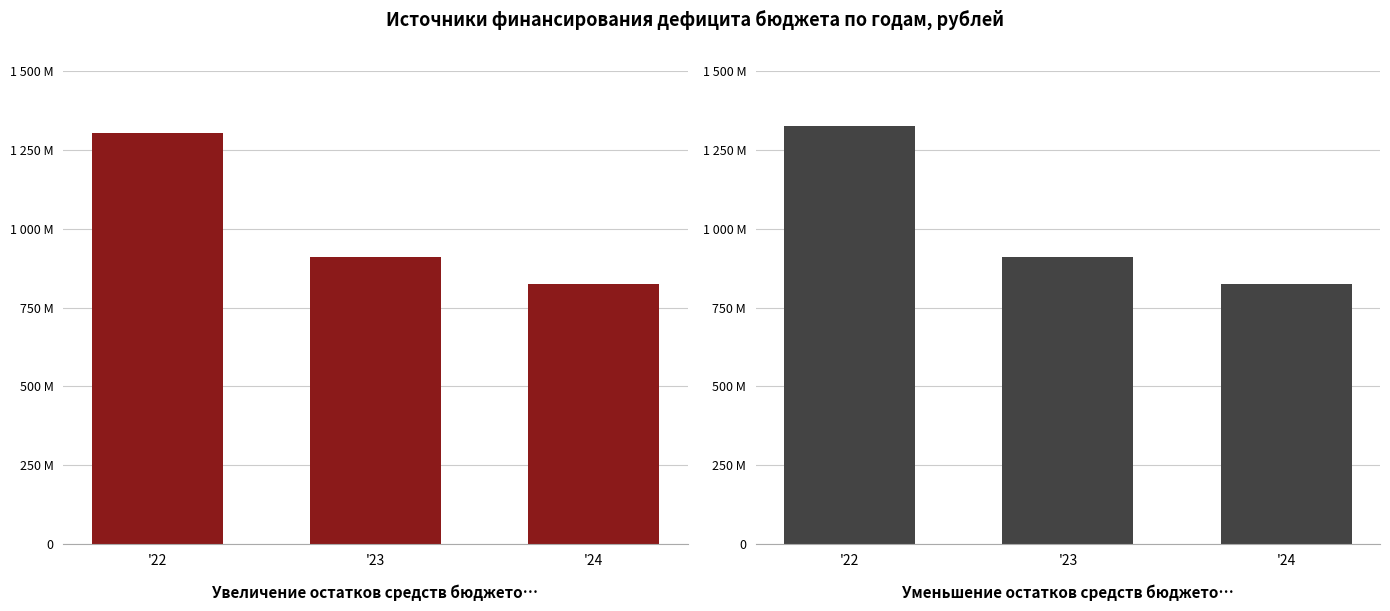

Which category has the highest value in the Уменьшение остатков средств бюджетов series?

'22